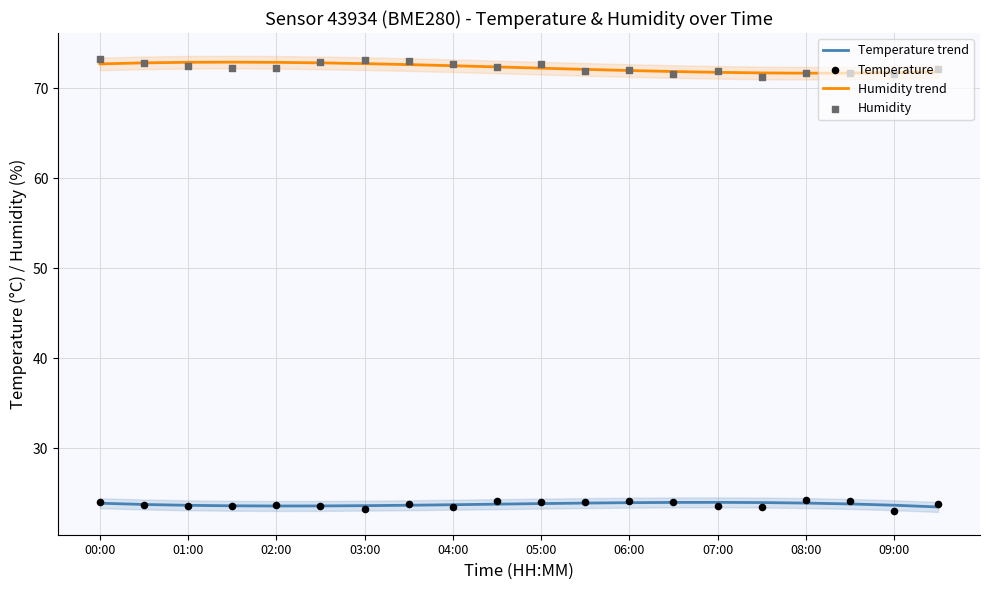

Which series reaches the minimum Y coordinate?

Temperature